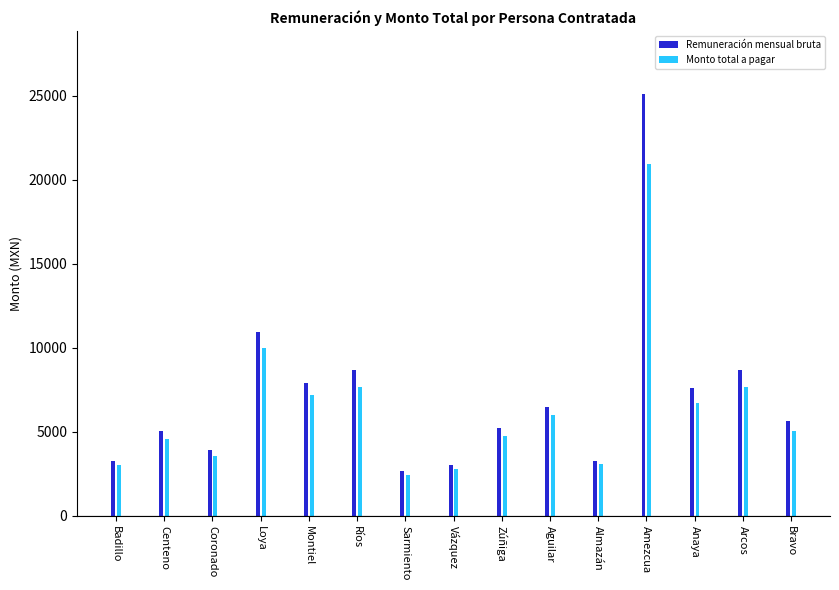

Rank the series by their maximum value, from highest to lowest.

Remuneración mensual bruta, Monto total a pagar